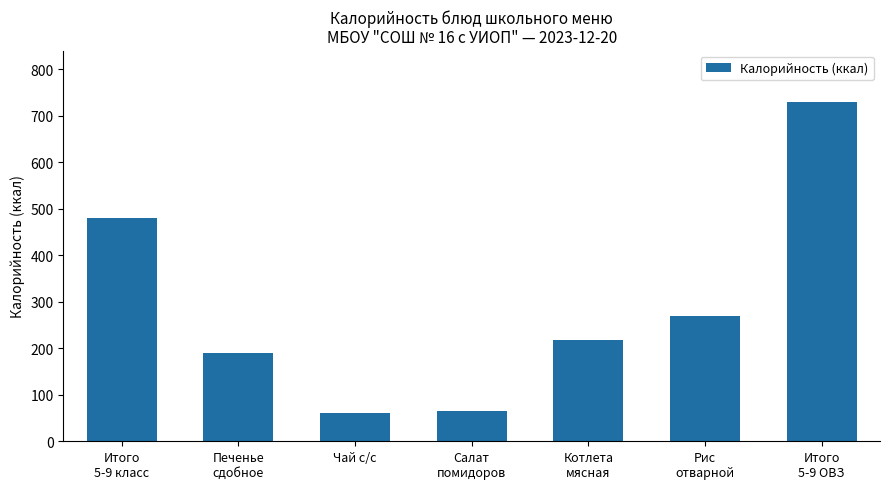

The value at Чай с/с is 59.9. True or false?

True